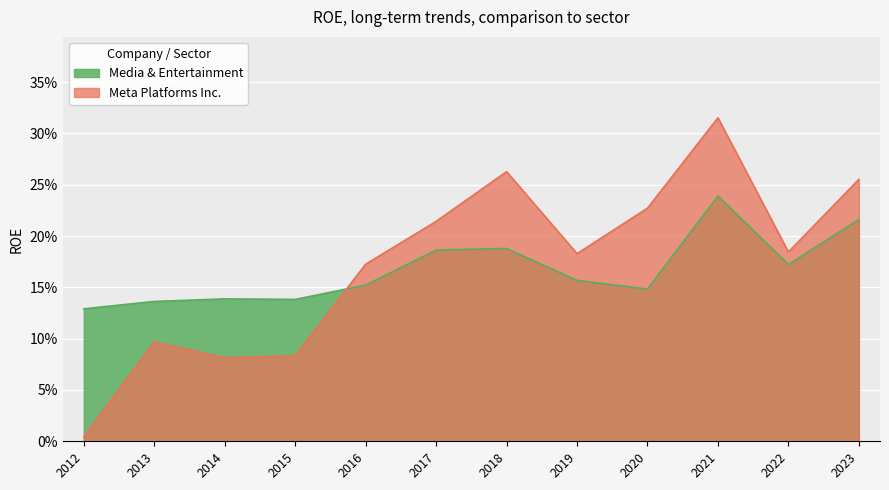

What is the difference between the second highest and minimum values in the Media & Entertainment series?

0.1